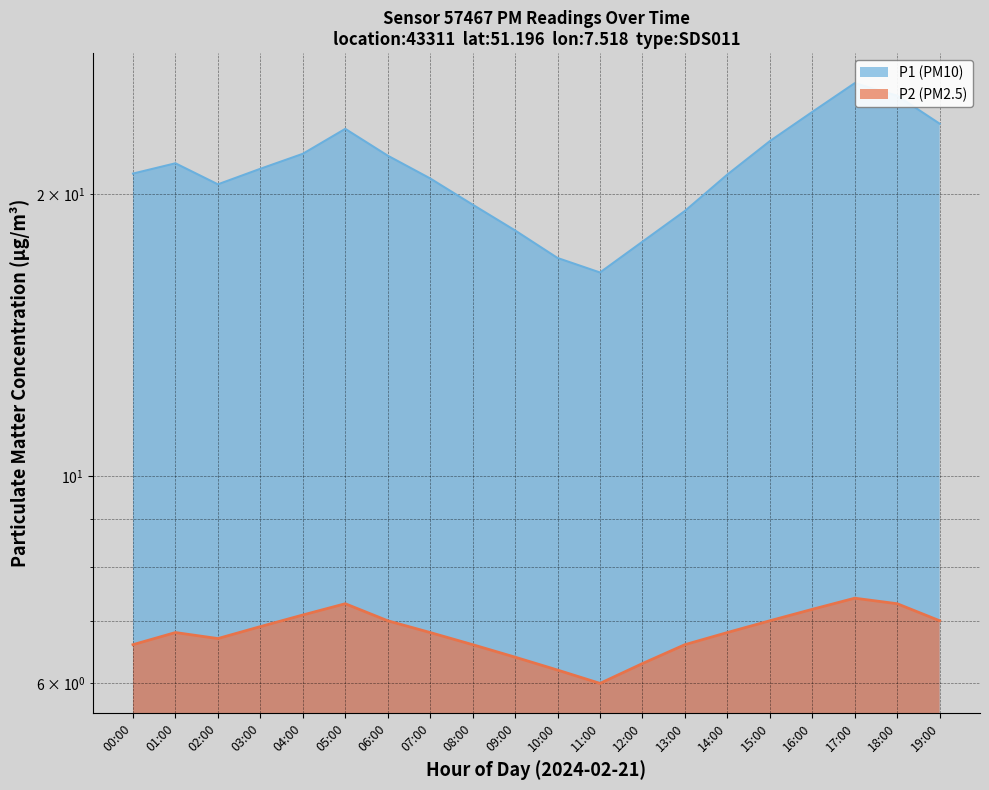

What is the value of the P1 point at the 20th from the left?

23.8